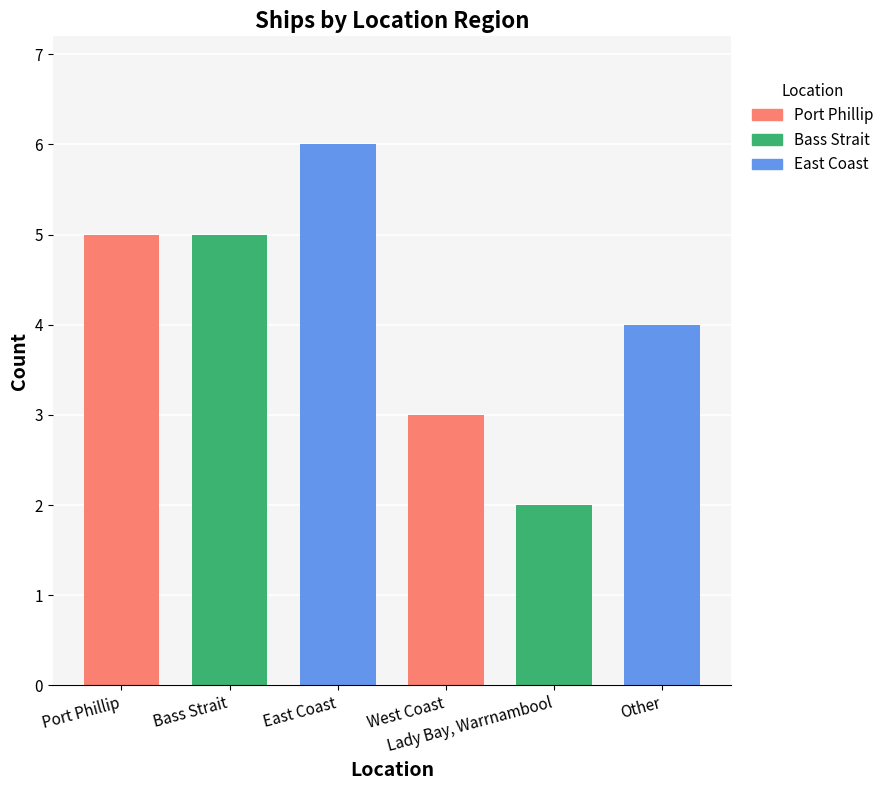

Between Port Phillip and Lady Bay, Warrnambool, which is larger?

Port Phillip